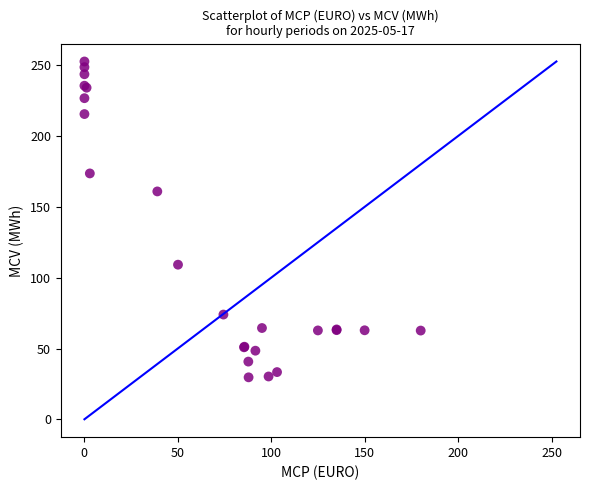

What Y value in the scatter plot is closest to 141?

160.9